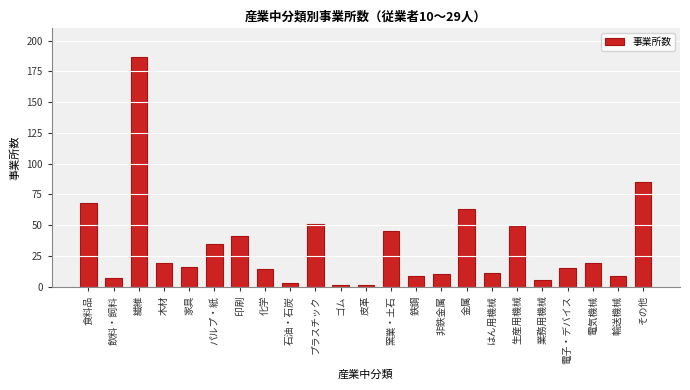

Read the value at 木材.

19